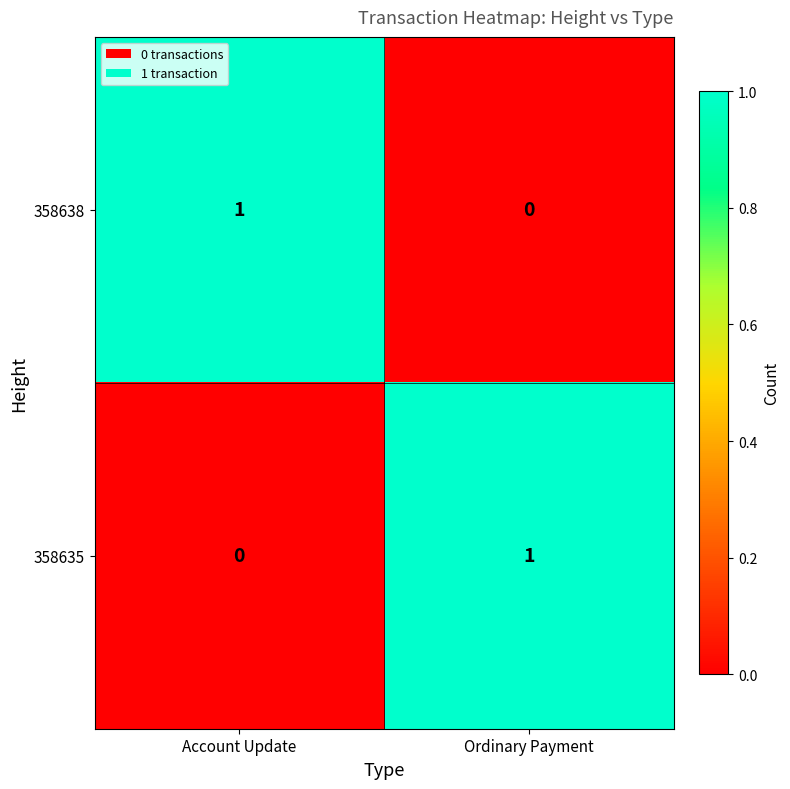

The 358638 series shows 0 at Ordinary Payment. True or false?

True